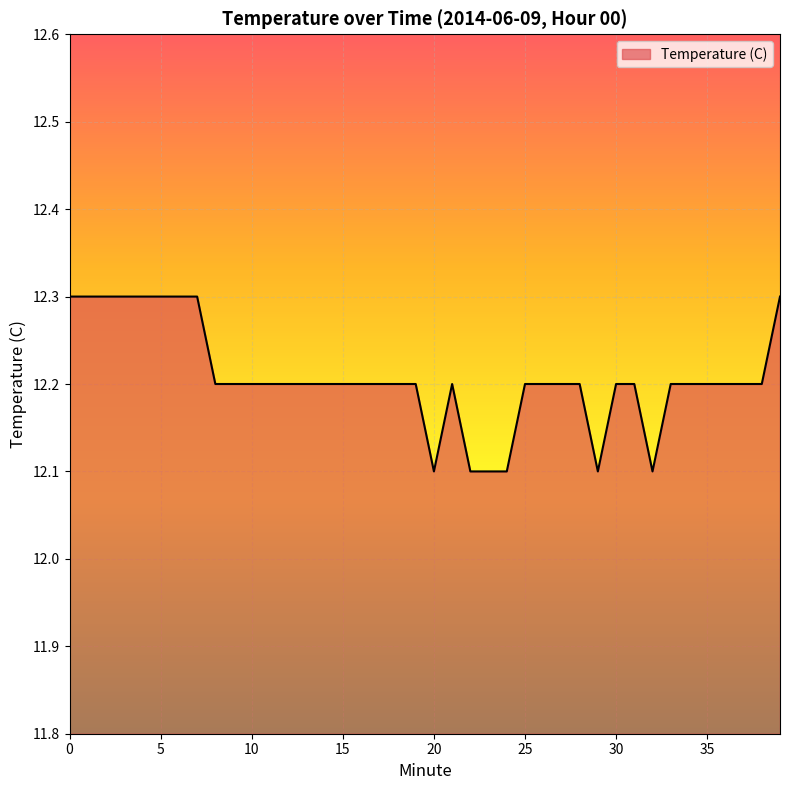

Reading right to left, extract all data points from this chart.

12.3	12.2	12.2	12.2	12.2	12.2	12.2	12.1	12.2	12.2	12.1	12.2	12.2	12.2	12.2	12.1	12.1	12.1	12.2	12.1	12.2	12.2	12.2	12.2	12.2	12.2	12.2	12.2	12.2	12.2	12.2	12.2	12.3	12.3	12.3	12.3	12.3	12.3	12.3	12.3